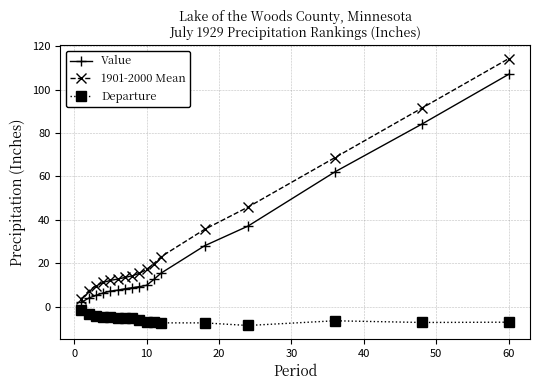

True or false: 1901-2000 Mean and Departure cross at least once.

False